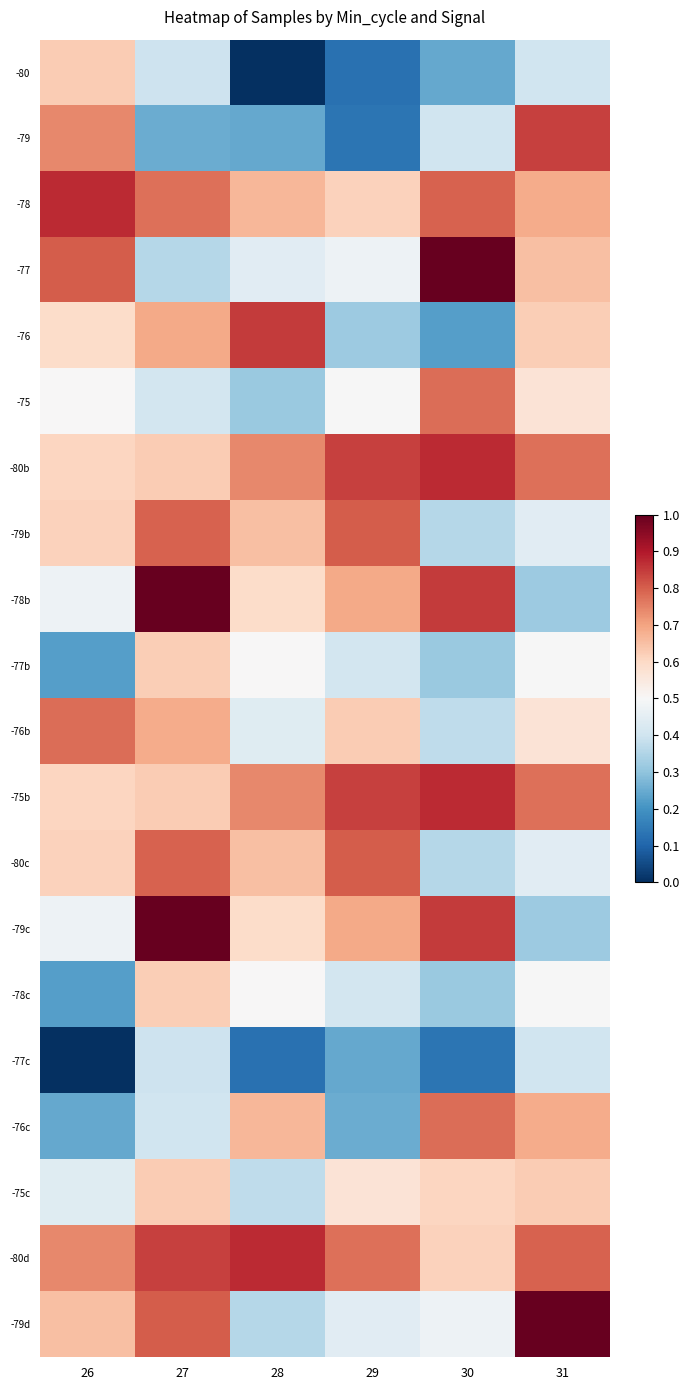

Reading right to left, transcribe all the data shown in this chart.

-80: 31=0.4	30=0.2	29=0.1	28=0.0	27=0.4	26=0.6
-79: 31=0.8	30=0.4	29=0.1	28=0.2	27=0.3	26=0.7
-78: 31=0.7	30=0.8	29=0.6	28=0.7	27=0.8	26=0.9
-77: 31=0.6	30=1.0	29=0.5	28=0.4	27=0.4	26=0.8
-76: 31=0.6	30=0.2	29=0.3	28=0.8	27=0.7	26=0.6
-75: 31=0.6	30=0.8	29=0.5	28=0.3	27=0.4	26=0.5
-80b: 31=0.8	30=0.9	29=0.8	28=0.7	27=0.6	26=0.6
-79b: 31=0.4	30=0.4	29=0.8	28=0.6	27=0.8	26=0.6
-78b: 31=0.3	30=0.8	29=0.7	28=0.6	27=1.0	26=0.5
-77b: 31=0.5	30=0.3	29=0.4	28=0.5	27=0.6	26=0.2
-76b: 31=0.6	30=0.4	29=0.6	28=0.4	27=0.7	26=0.8
-75b: 31=0.8	30=0.9	29=0.8	28=0.7	27=0.6	26=0.6
-80c: 31=0.4	30=0.4	29=0.8	28=0.6	27=0.8	26=0.6
-79c: 31=0.3	30=0.8	29=0.7	28=0.6	27=1.0	26=0.5
-78c: 31=0.5	30=0.3	29=0.4	28=0.5	27=0.6	26=0.2
-77c: 31=0.4	30=0.1	29=0.2	28=0.1	27=0.4	26=0.0
-76c: 31=0.7	30=0.8	29=0.3	28=0.7	27=0.4	26=0.2
-75c: 31=0.6	30=0.6	29=0.6	28=0.4	27=0.6	26=0.4
-80d: 31=0.8	30=0.6	29=0.8	28=0.9	27=0.8	26=0.7
-79d: 31=1.0	30=0.5	29=0.4	28=0.4	27=0.8	26=0.6